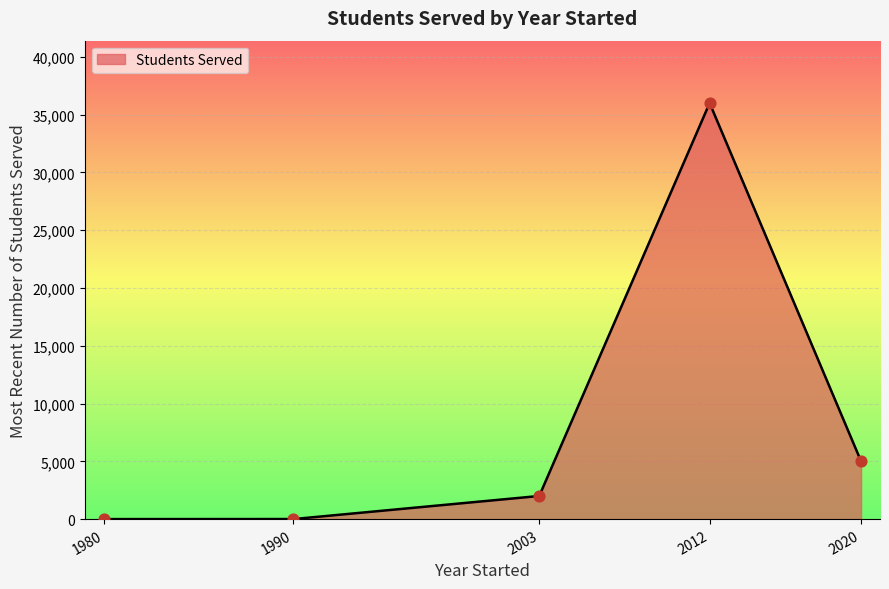

Which has a higher value, 2020 or 1980?

2020